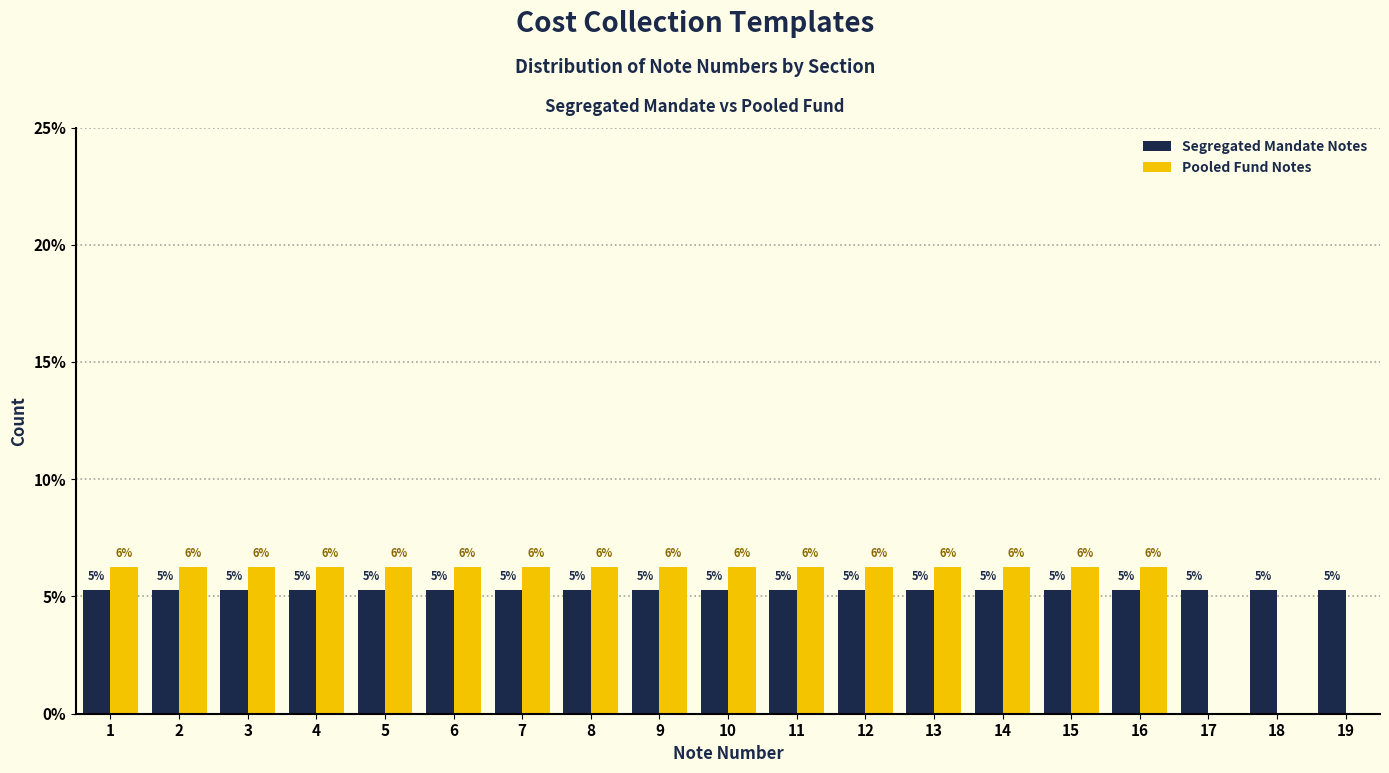

Are the bars horizontal?

No